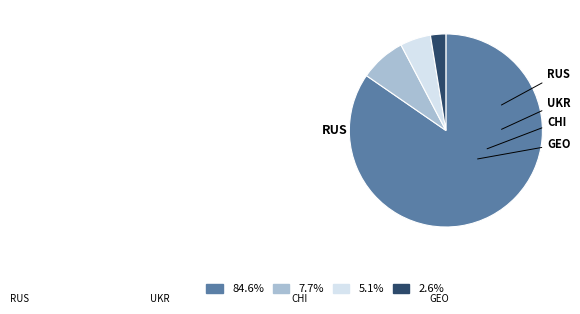

How many segments does this pie chart have?

4